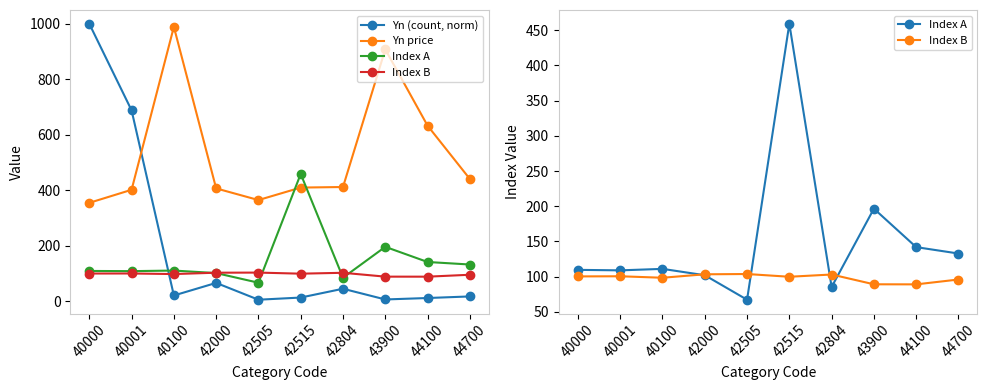

Where is Index B nearest to the value 96?

44700